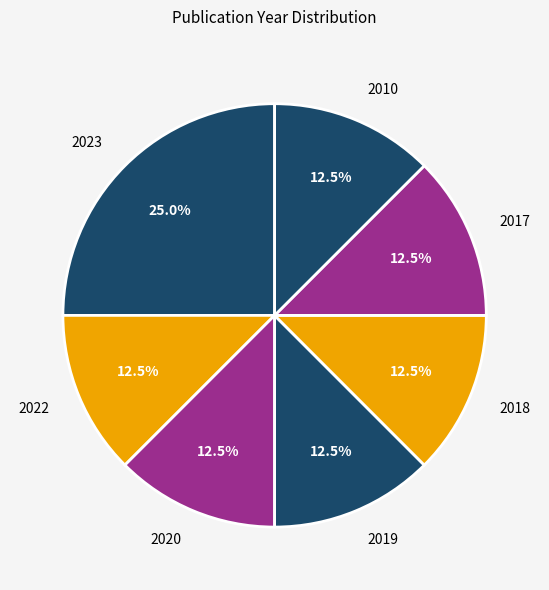

Is there a majority slice in this chart?

No